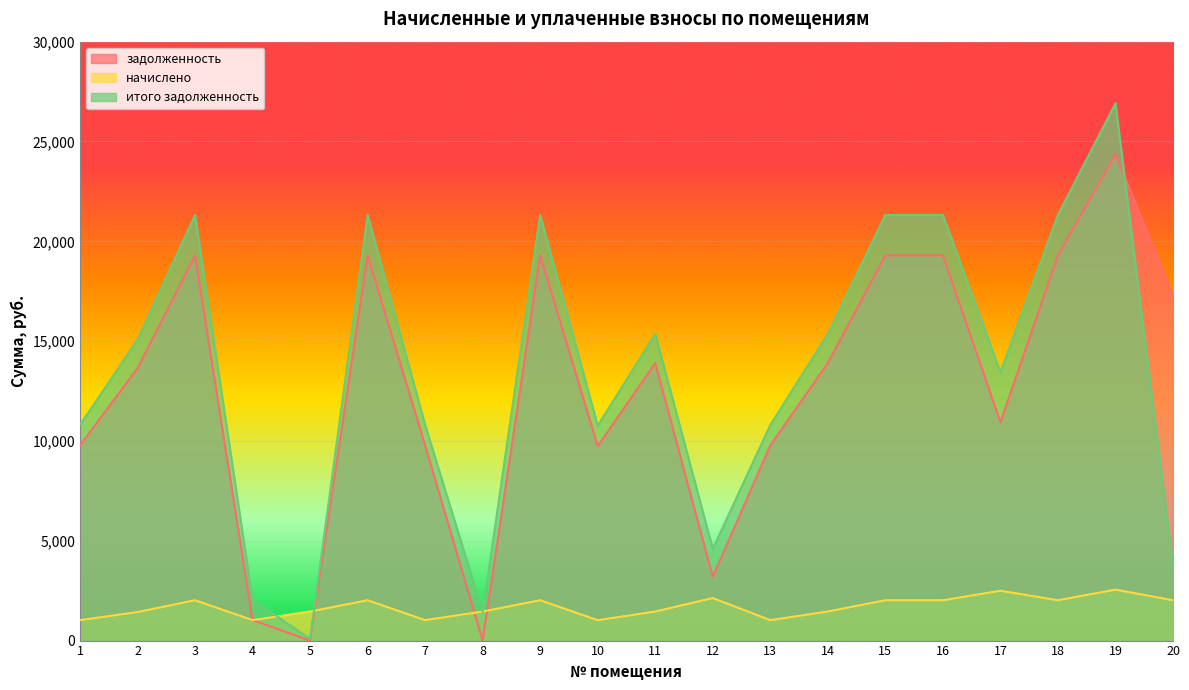

Which has a higher value, 1 or 2?

2